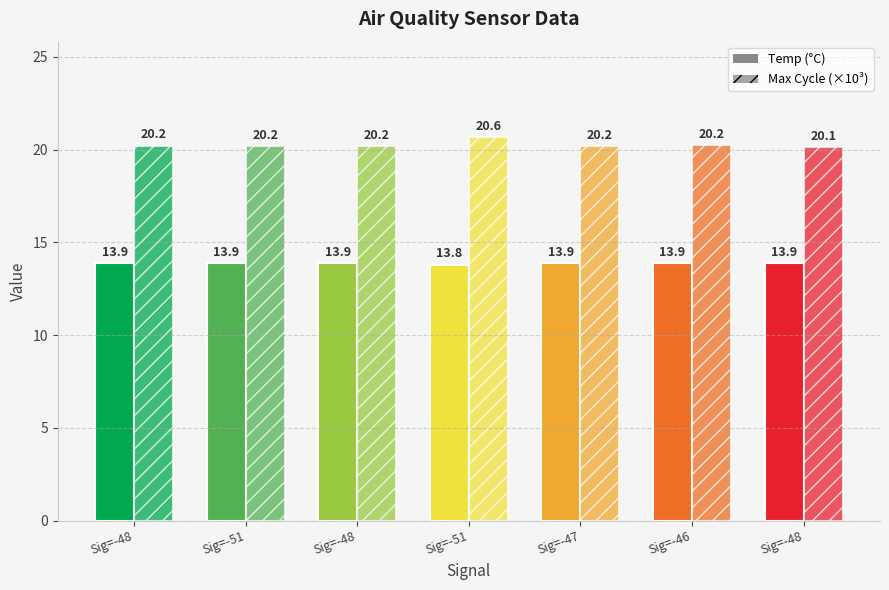

What is the average value of the Temp (°C) series?

13.9